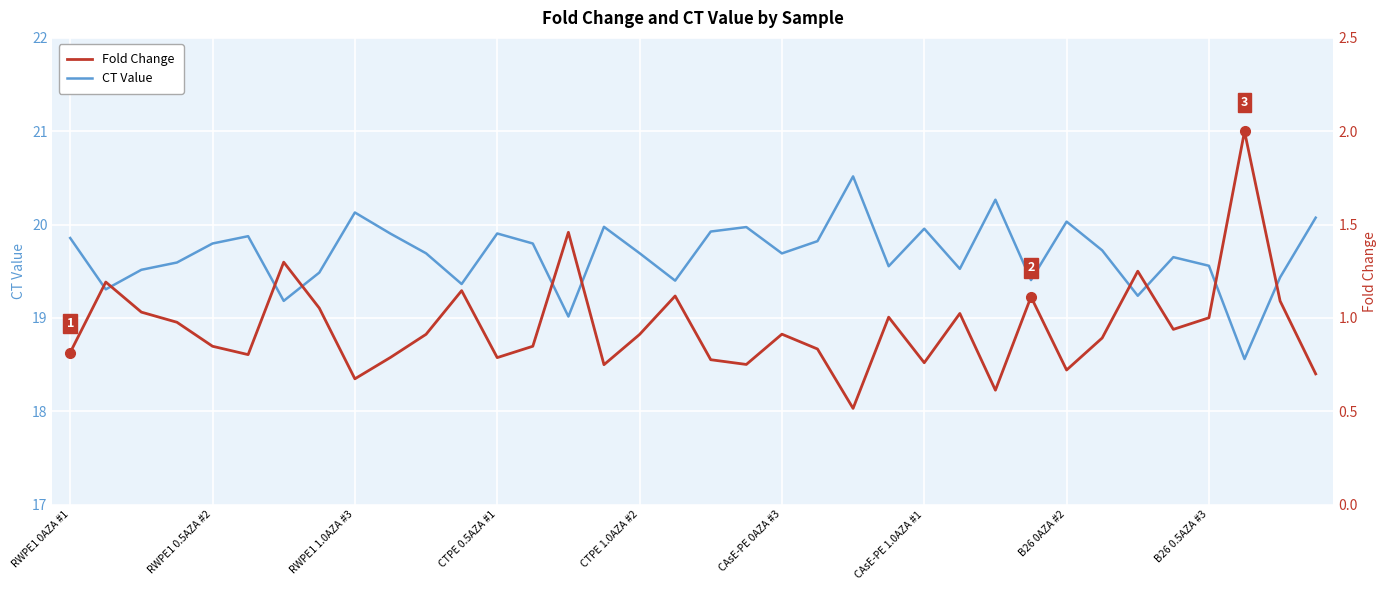

In Fold Change, how many points are lower than both neighbors (excluding endpoints)?

10